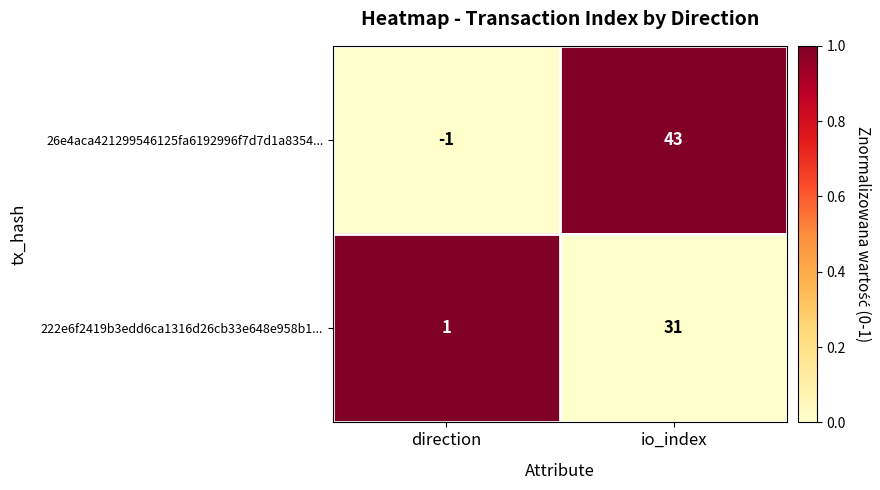

How many values in the 222e6f2419b3edd6ca1316d26cb33e648e958b1... series are below 31?

1